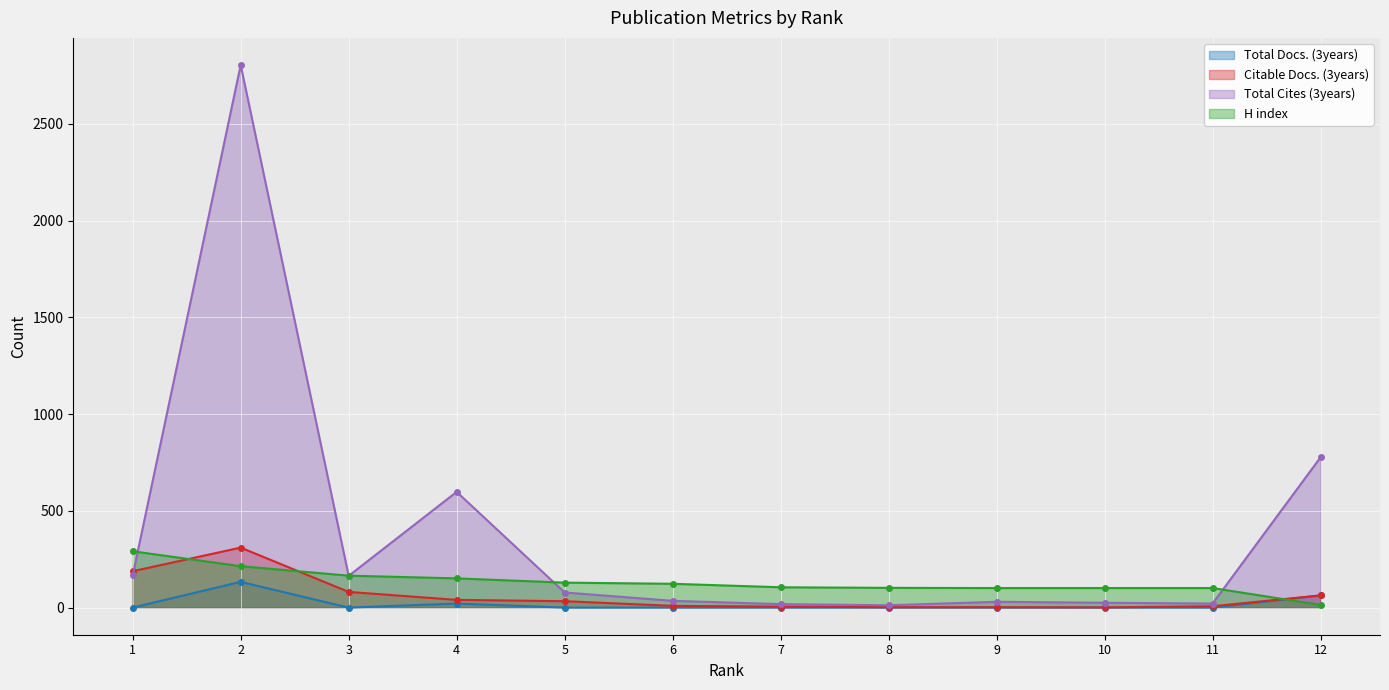

How many values in the Citable Docs. (3years) series exceed 33?

5